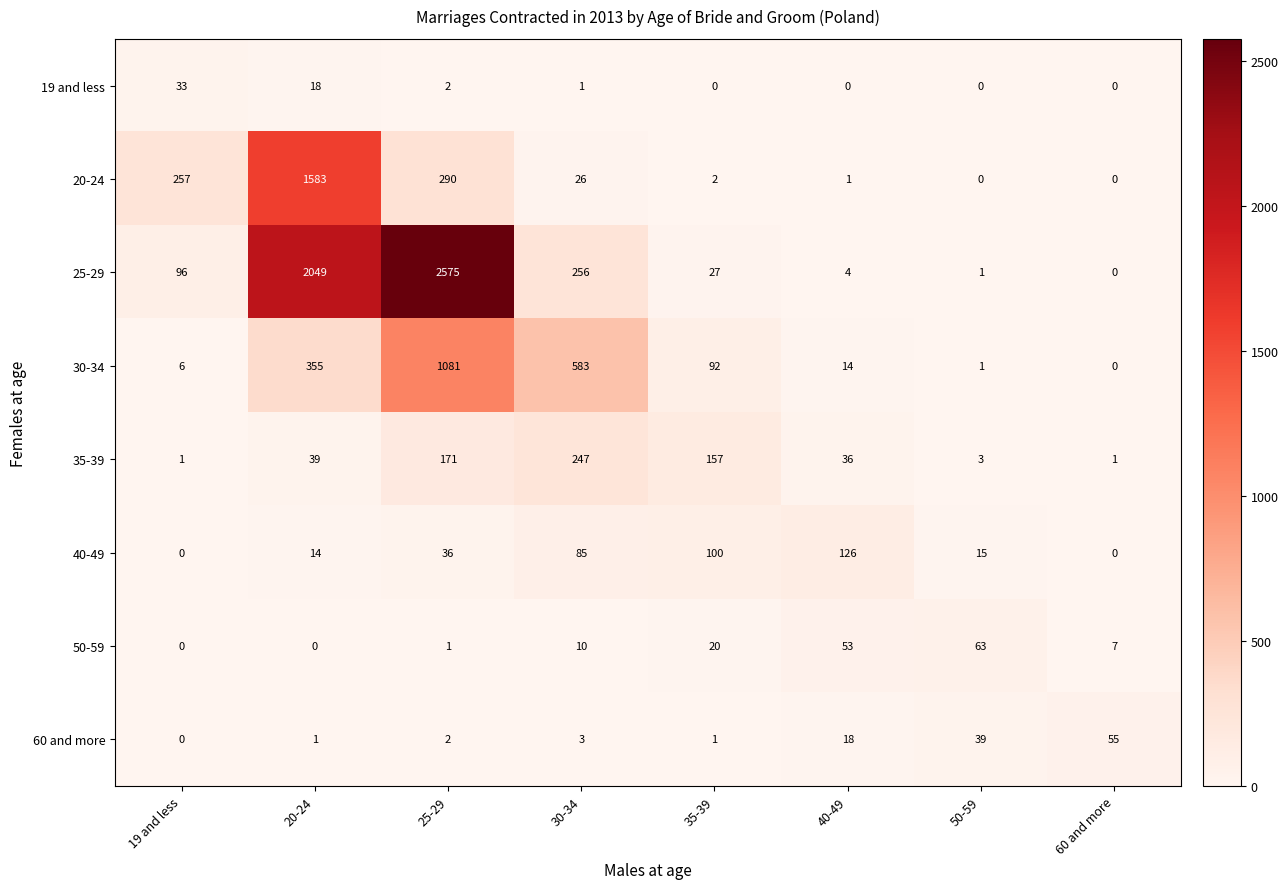

At which category is the sum across all series the highest?

25-29